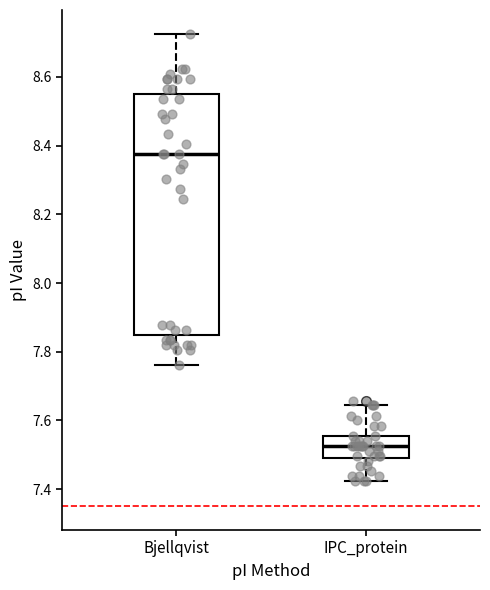

Which box's median line is the lowest?

IPC_protein